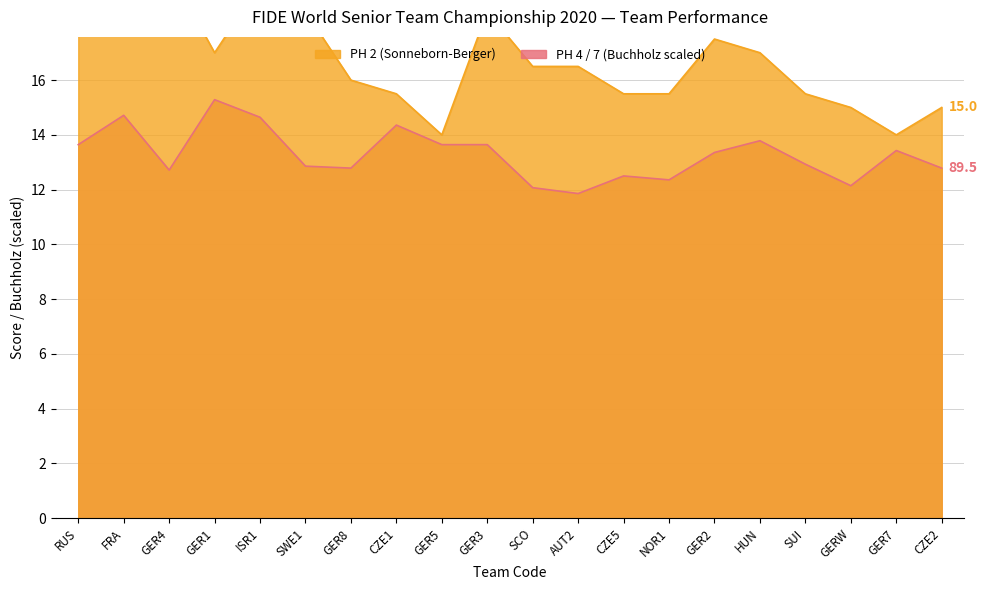

Where does the PH 2 (Points) series first go above 16?

RUS